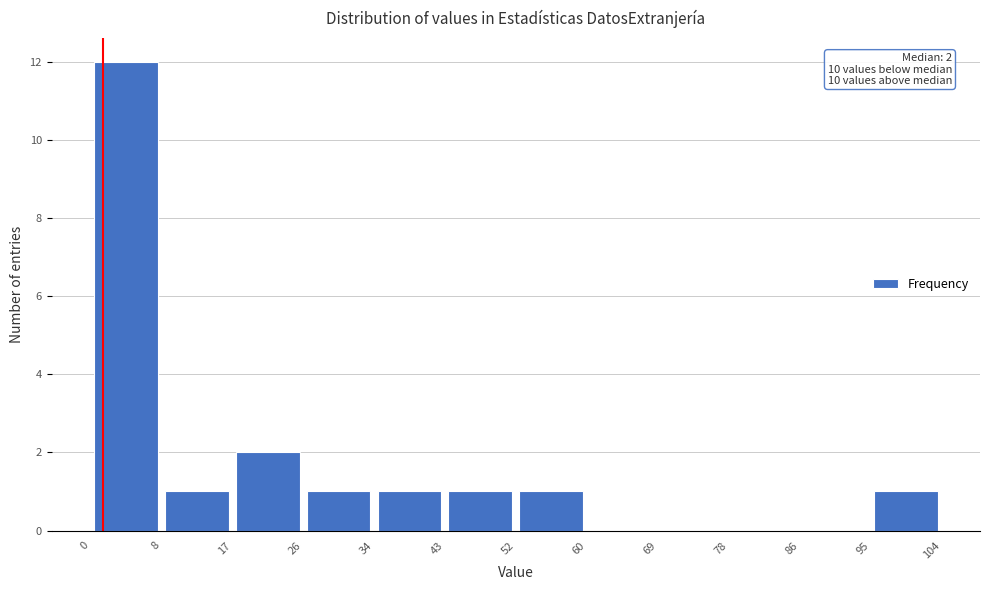

Over which range of the x-axis is the bar tallest?

0 to 8